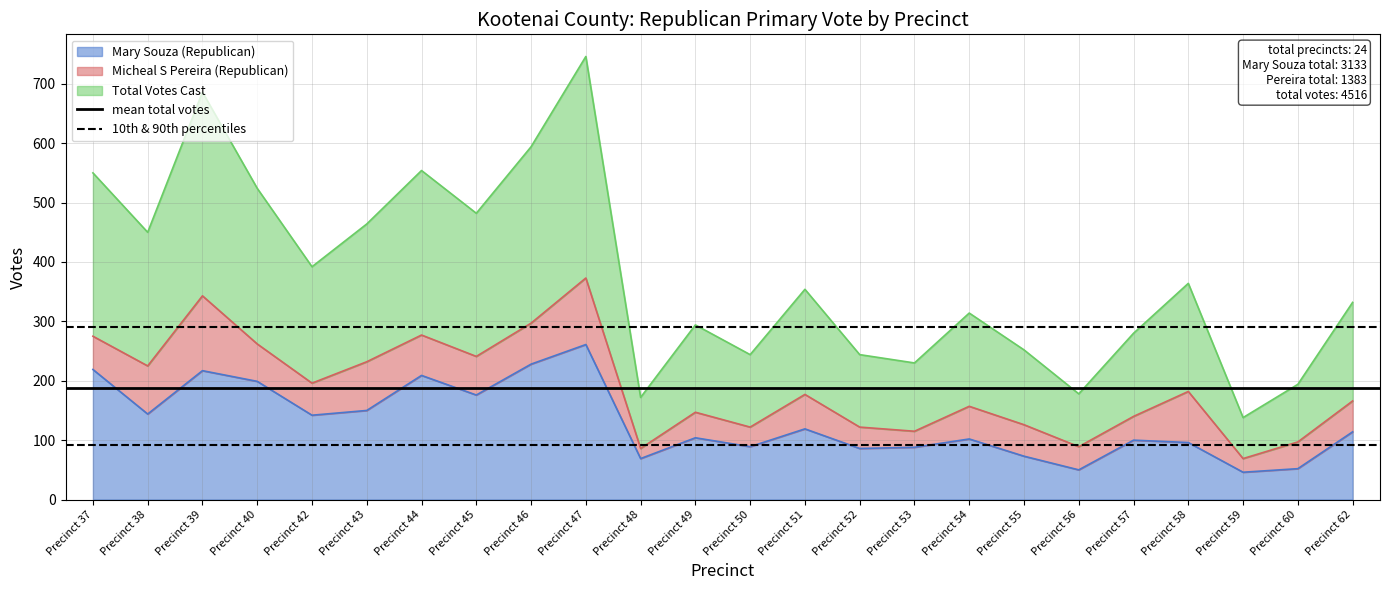

The value of Mary Souza (Republican) at Precinct 54 is 102. True or false?

True